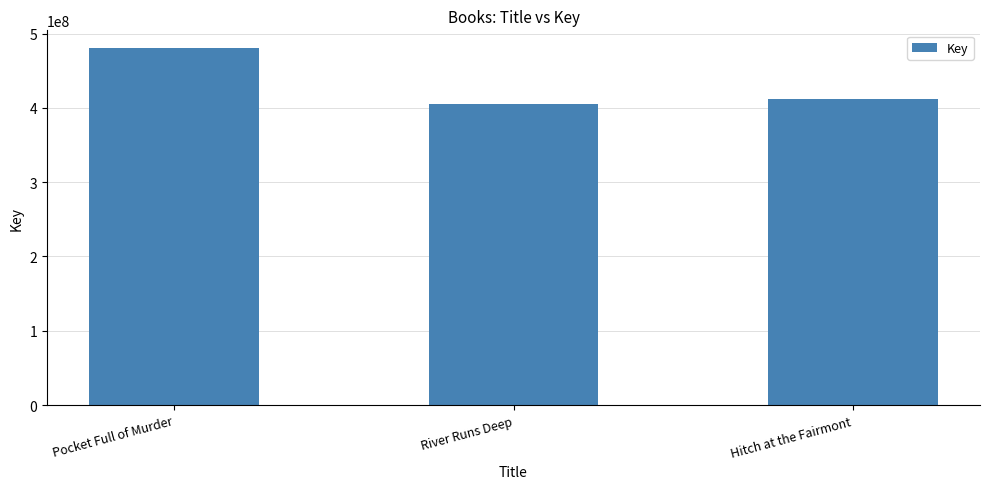

At which category does the chart reach its minimum across all series?

River Runs Deep